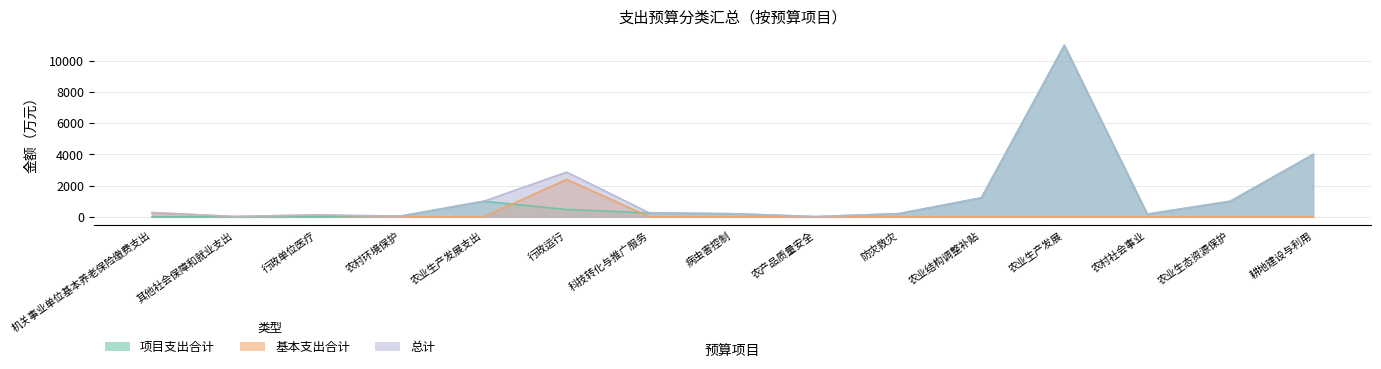

What is the sum of the 总计 values at 农村社会事业 and 农业生态资源保护?

1170.0